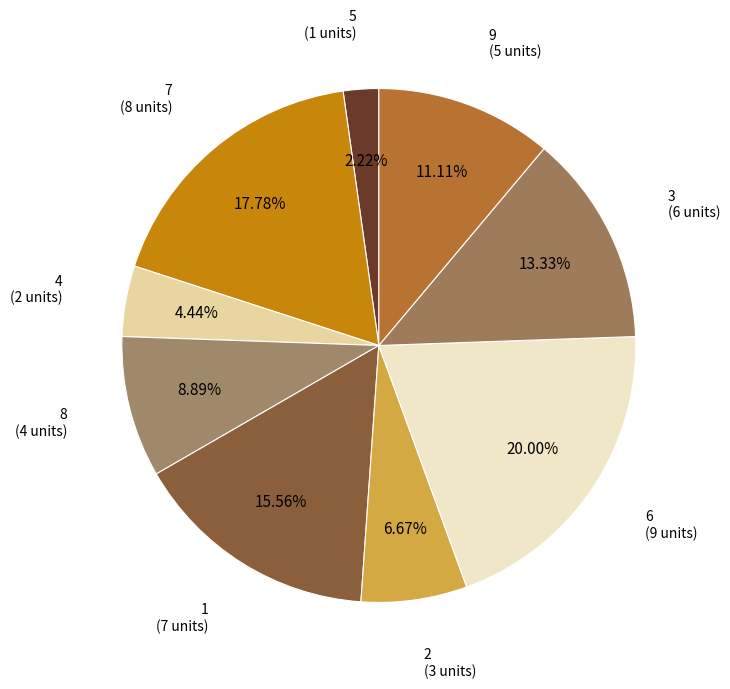

Which slice is the smallest?

5